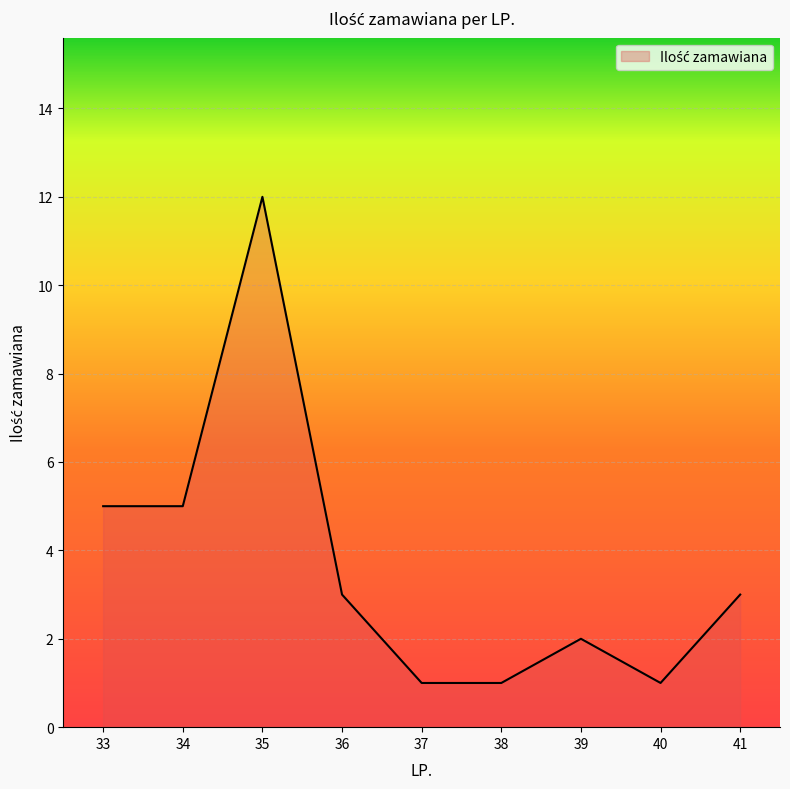

Where does the data first go above 3?

33